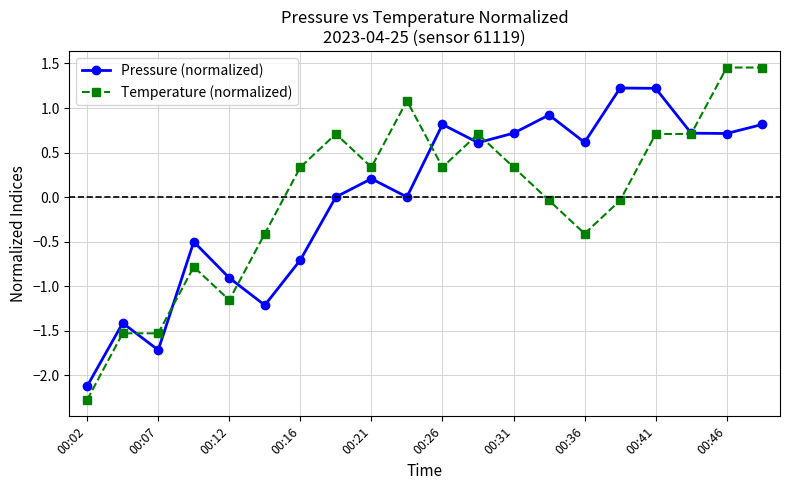

What is the value of the Pressure (normalized) point at the 14th from the left?

0.9